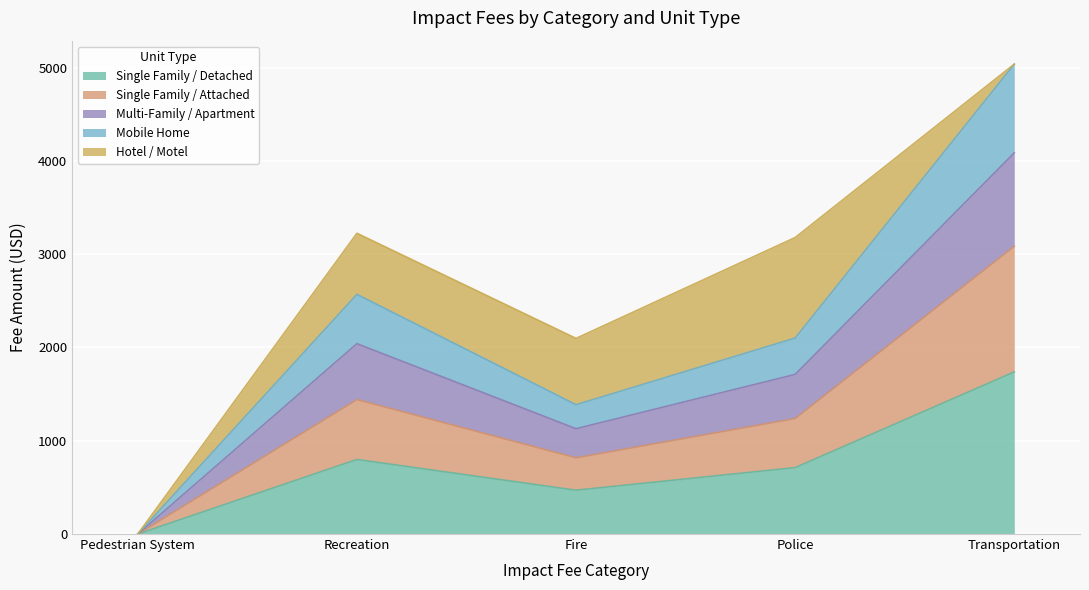

True or false: Single Family / Detached has a value of 711.6 at Police.

True